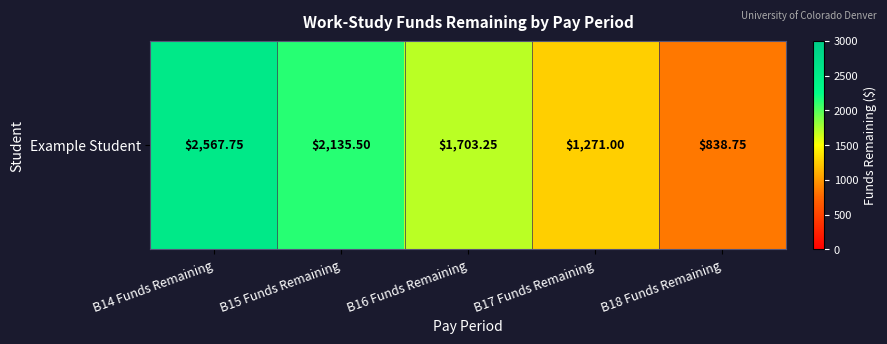

What is the sum of all values?

8516.2